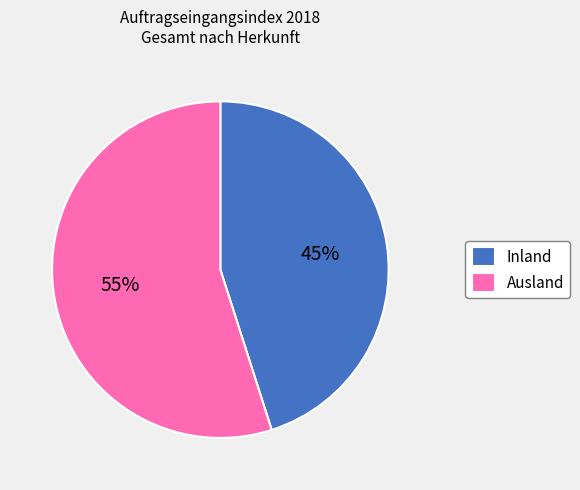

Count the number of slices in the pie.

2